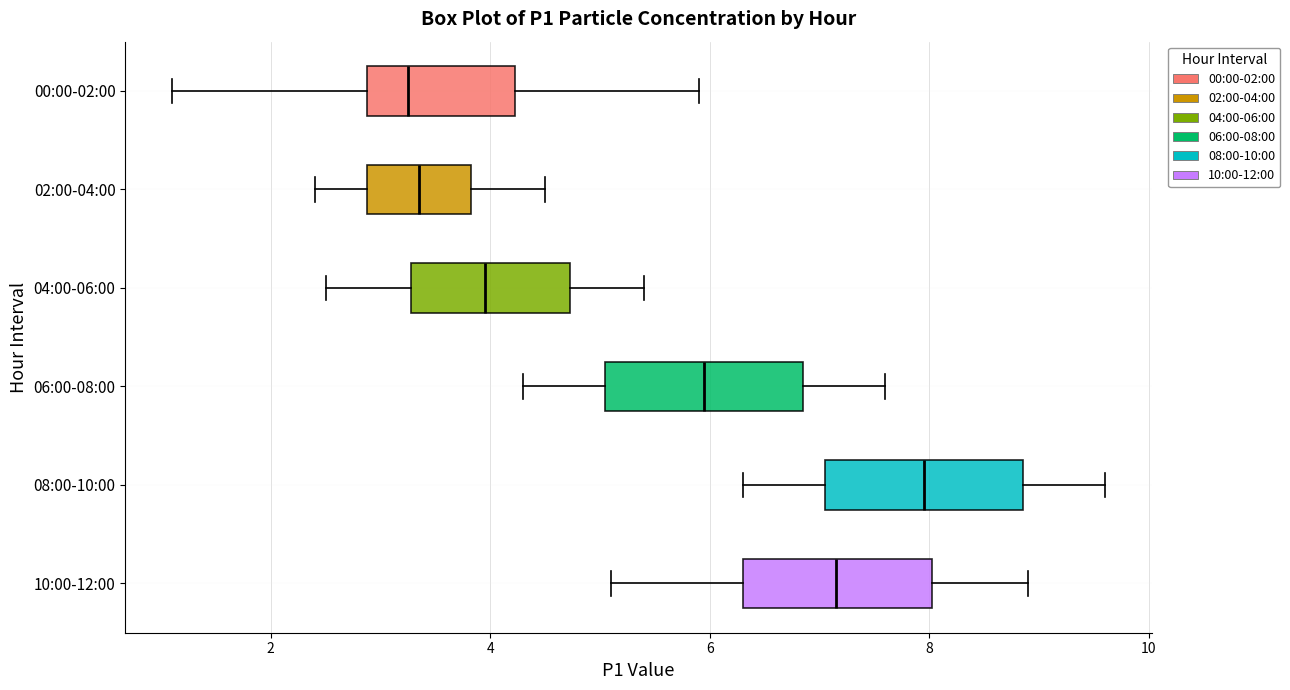

Reading bottom to top, transcribe this box plot: for each box, give where its median line is, the range the box spans, and where its two whiskers end, as read against the x-axis. The values are not printed on the chart, so give them approximately, as read against the axis.

10:00-12:00: median 7.2, box 6.4 to 8.0, whiskers 5.2 to 9.0
08:00-10:00: median 8.0, box 7.0 to 8.8, whiskers 6.4 to 9.6
06:00-08:00: median 6.0, box 5.0 to 6.8, whiskers 4.4 to 7.6
04:00-06:00: median 4.0, box 3.2 to 4.8, whiskers 2.6 to 5.4
02:00-04:00: median 3.4, box 2.8 to 3.8, whiskers 2.4 to 4.6
00:00-02:00: median 3.2, box 2.8 to 4.2, whiskers 1.2 to 6.0